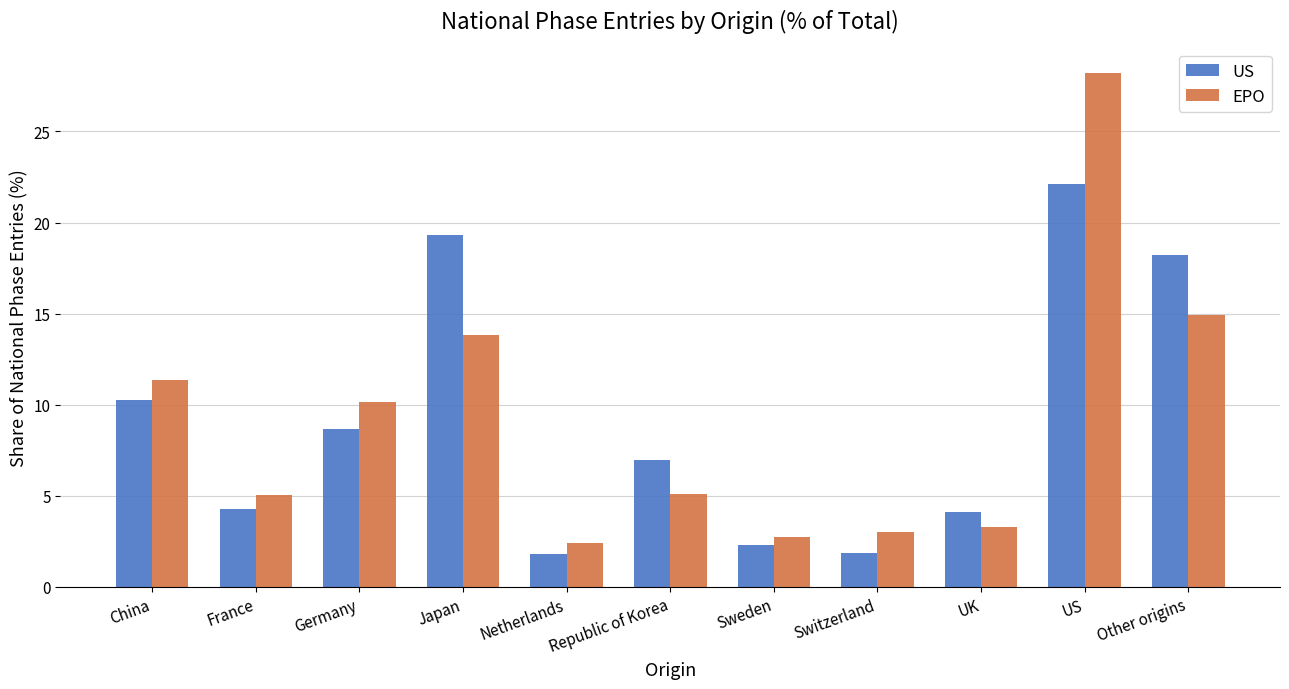

What are all the series names shown in the legend?

US, EPO